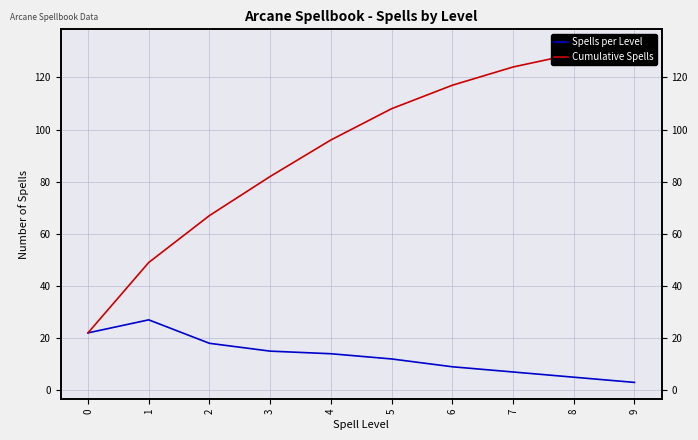

The Cumulative Spells series shows 43 at 2. True or false?

False